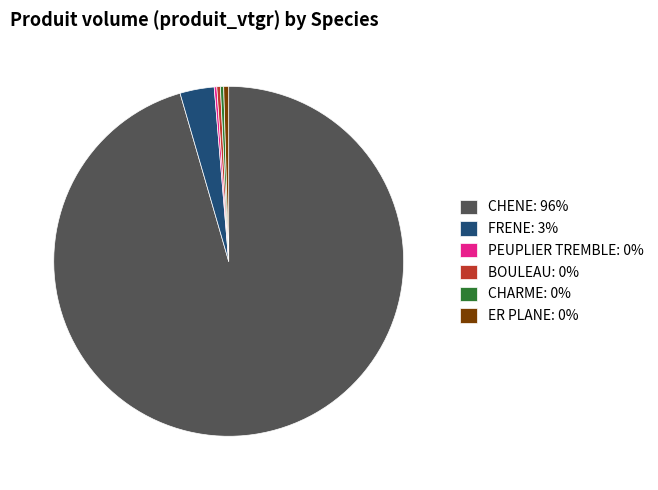

Approximately how many times larger is the value at CHENE compared to ER PLANE?

207.0